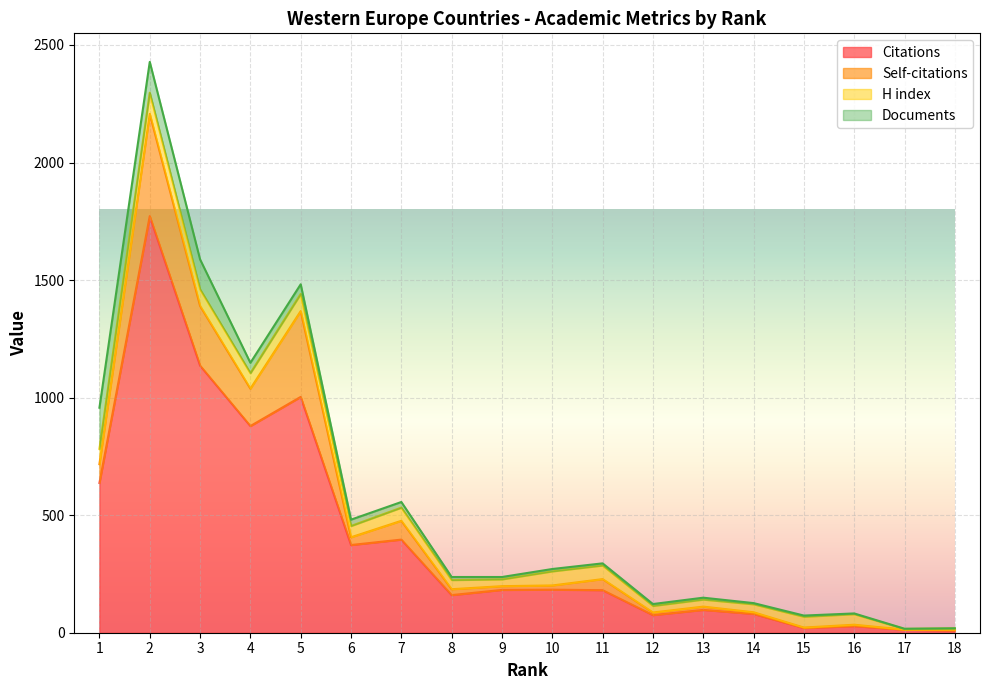

Is the value of H index at 13 greater than the value of Documents at 17?

Yes